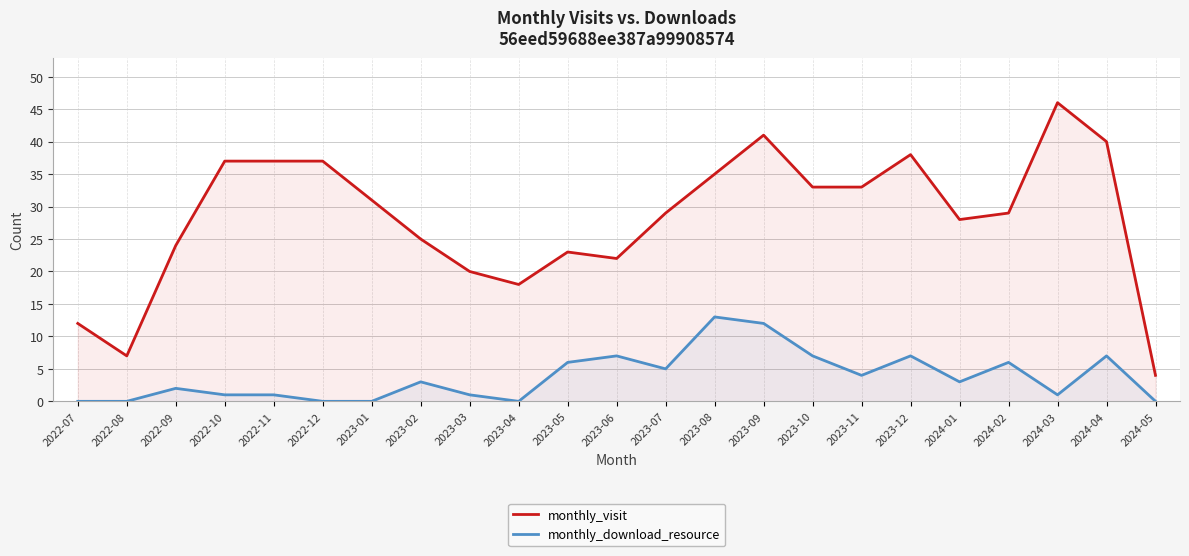

What is the difference between the maximum and second lowest values in the monthly_visit series?

39